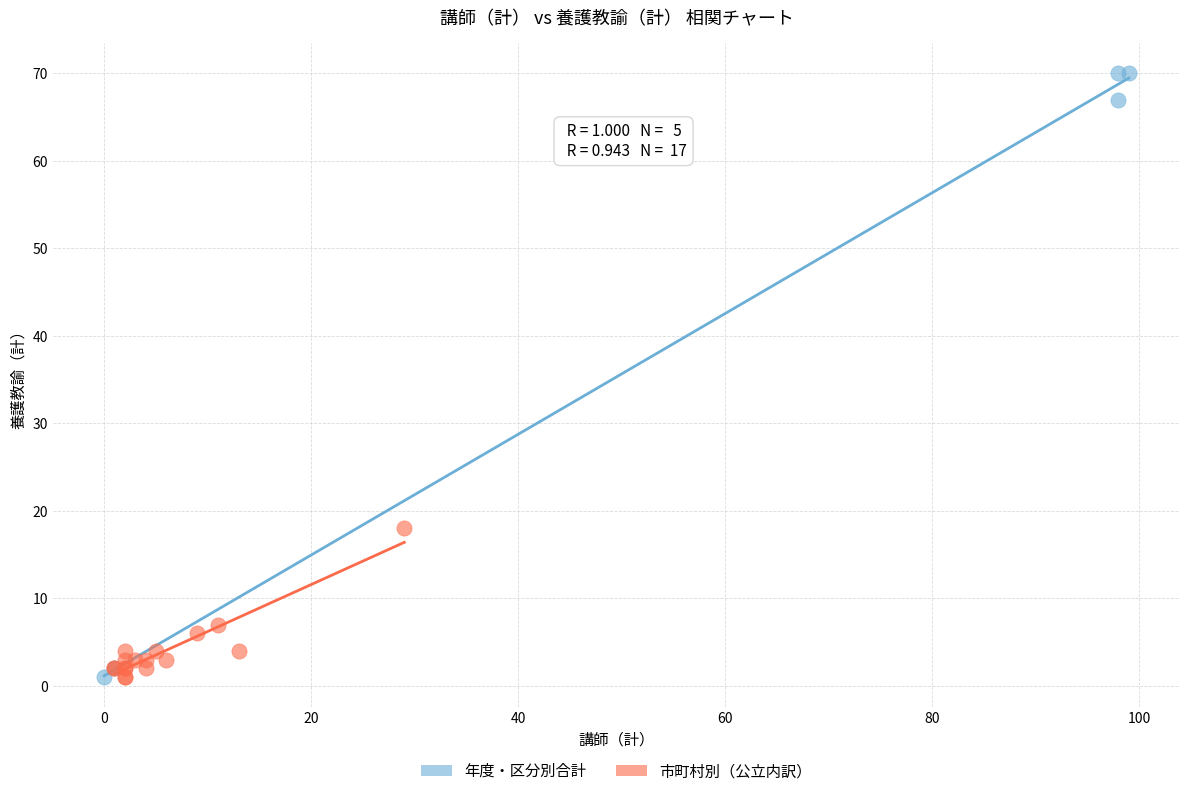

Which series has the widest spread of Y values?

年度・区分別合計